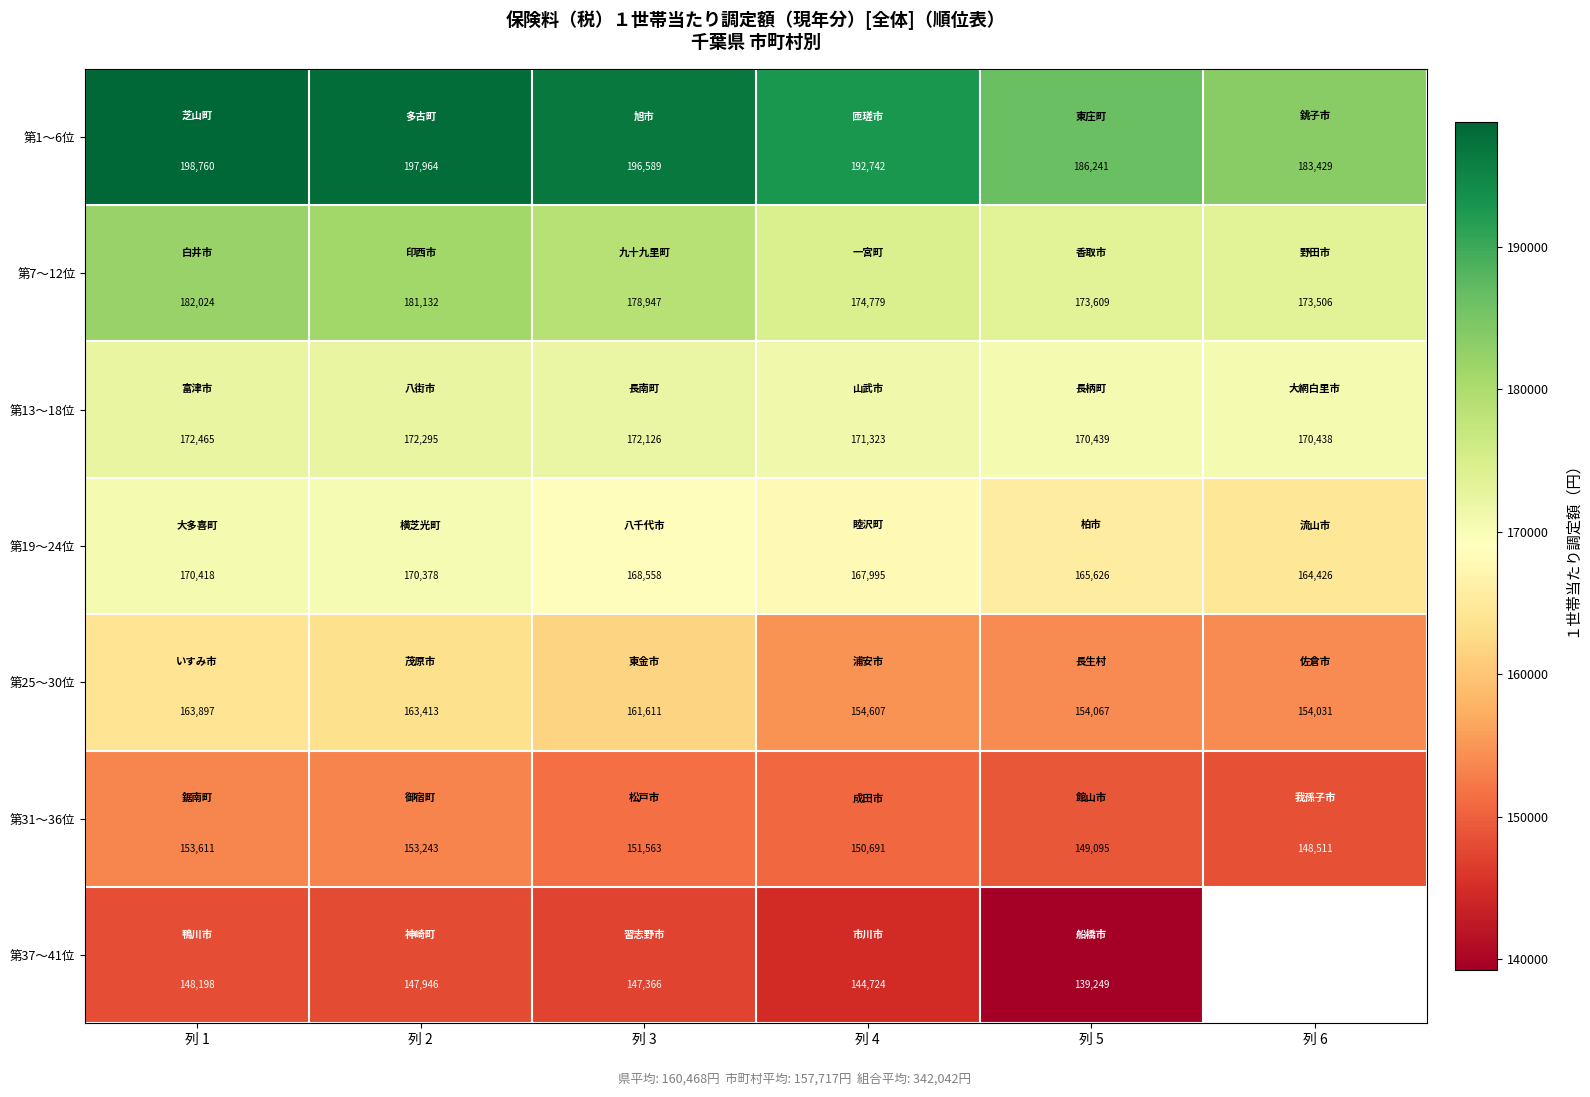

What is the spread (max minus min) of values at 列 4?

48018